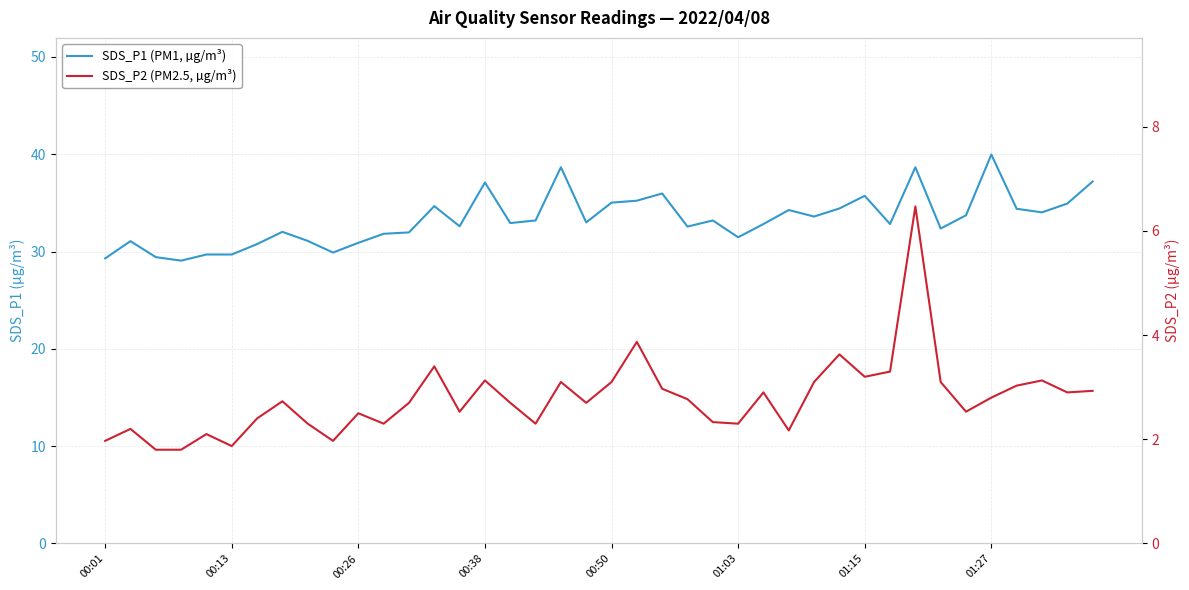

True or false: SDS_P1 (PM1, µg/m³) and SDS_P2 (PM2.5, µg/m³) cross at least once.

False